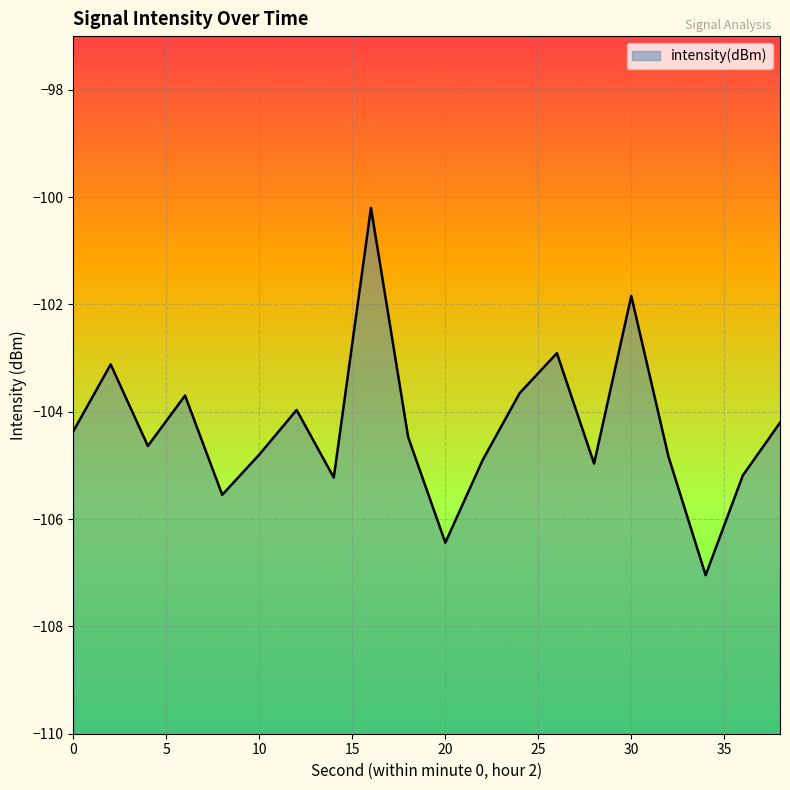

What is the minimum value shown in the chart?

-107.0